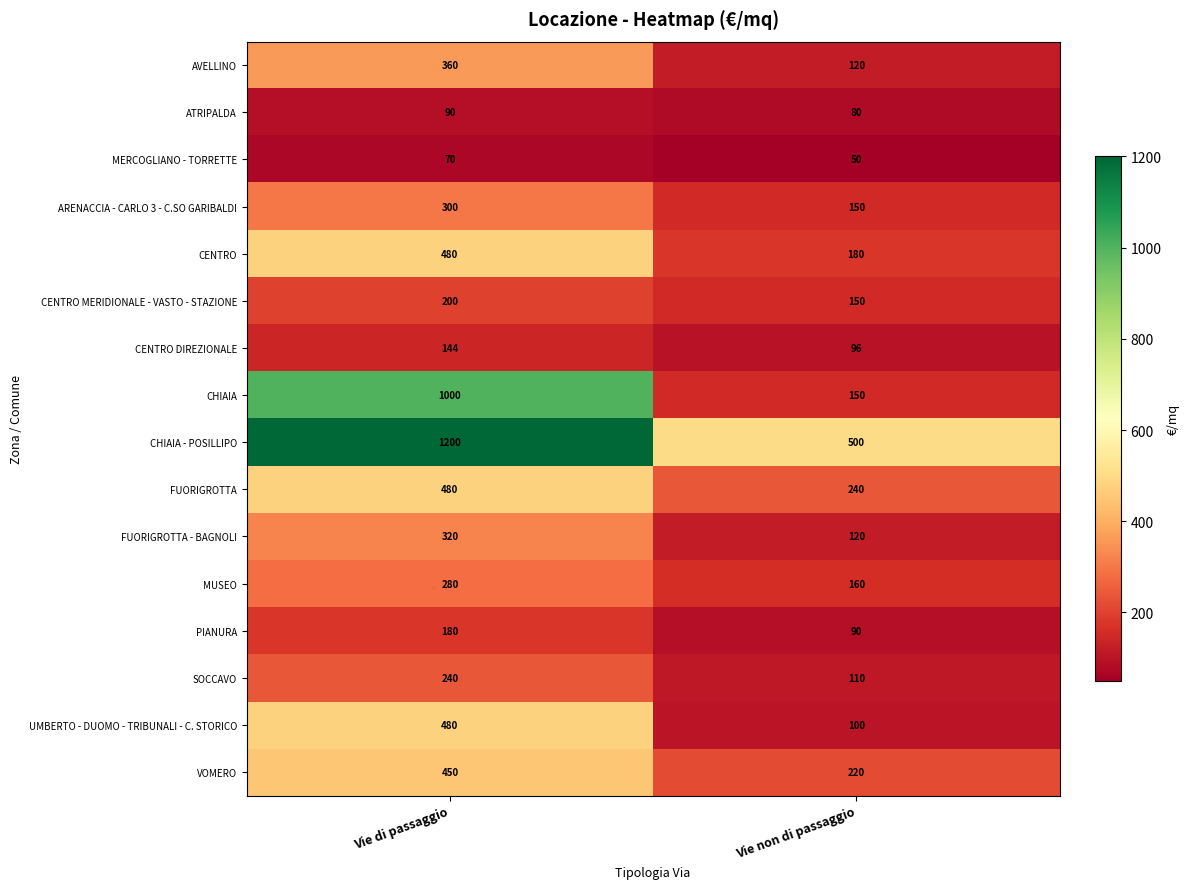

How many data points in UMBERTO - DUOMO - TRIBUNALI - C. STORICO are less than 480?

1